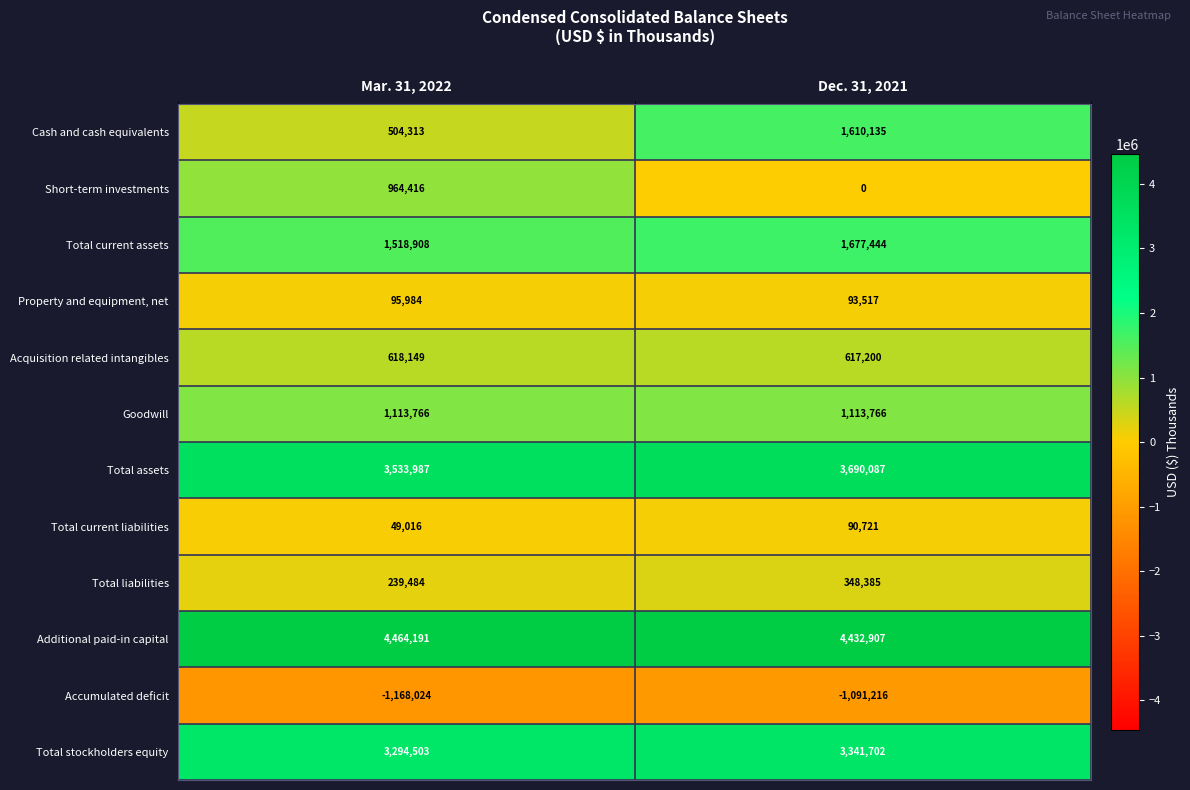

At Mar. 31, 2022, list the series in order from largest to smallest.

Additional paid-in capital, Total assets, Total stockholders equity, Total current assets, Goodwill, Short-term investments, Acquisition related intangibles, Cash and cash equivalents, Total liabilities, Property and equipment, net, Total current liabilities, Accumulated deficit